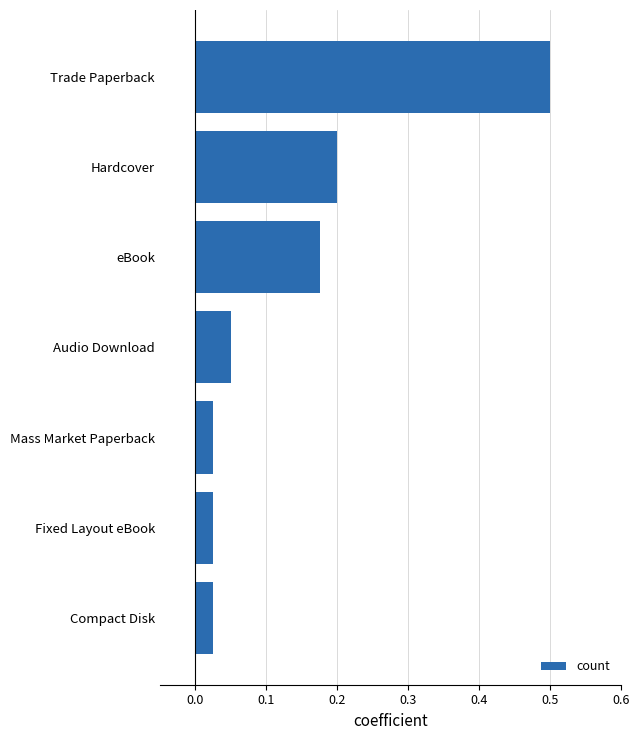

What is the sum of all values?

1.0